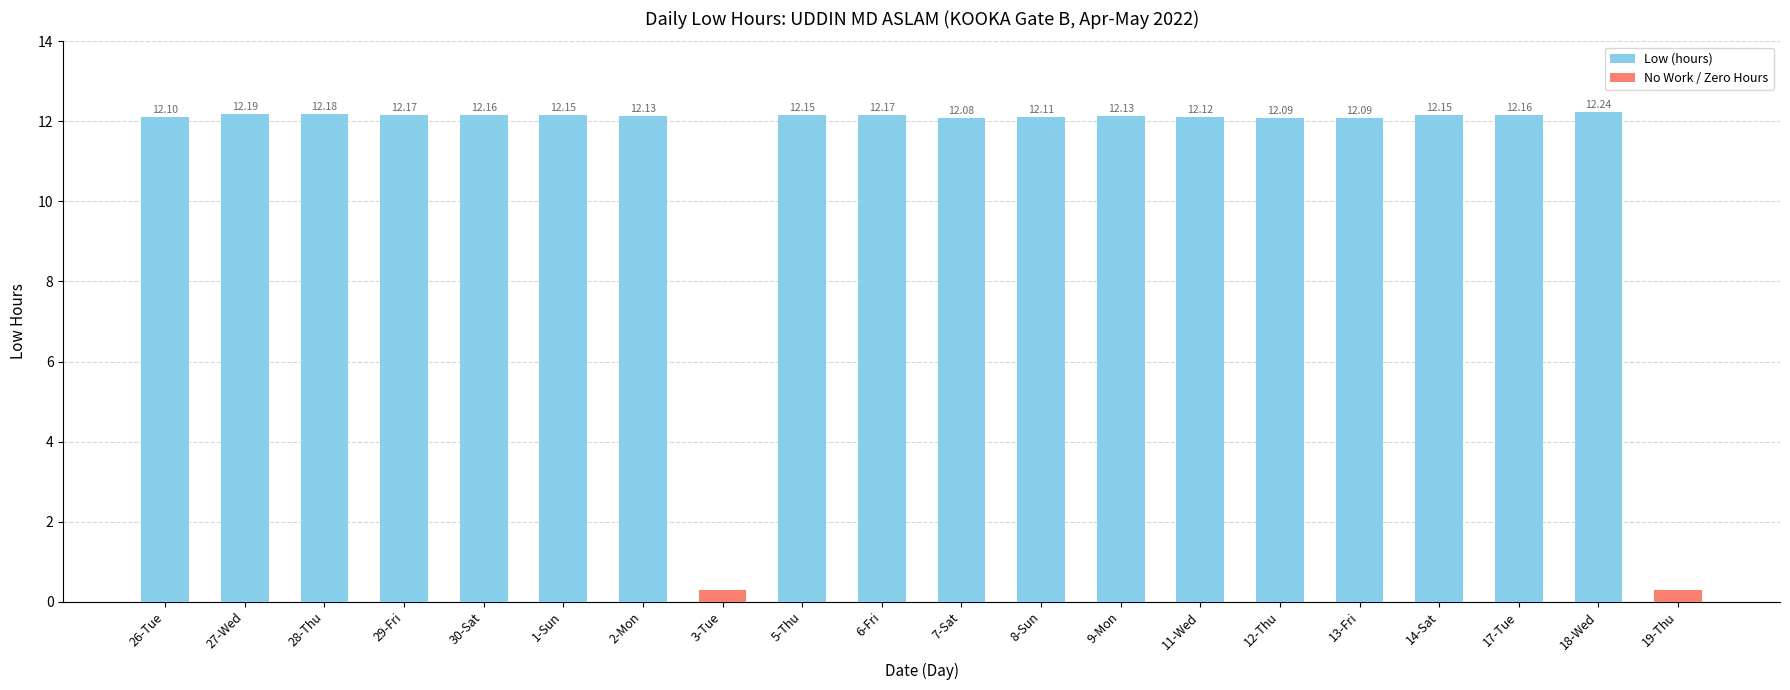

Which label corresponds to the smallest value in the chart?

3-Tue